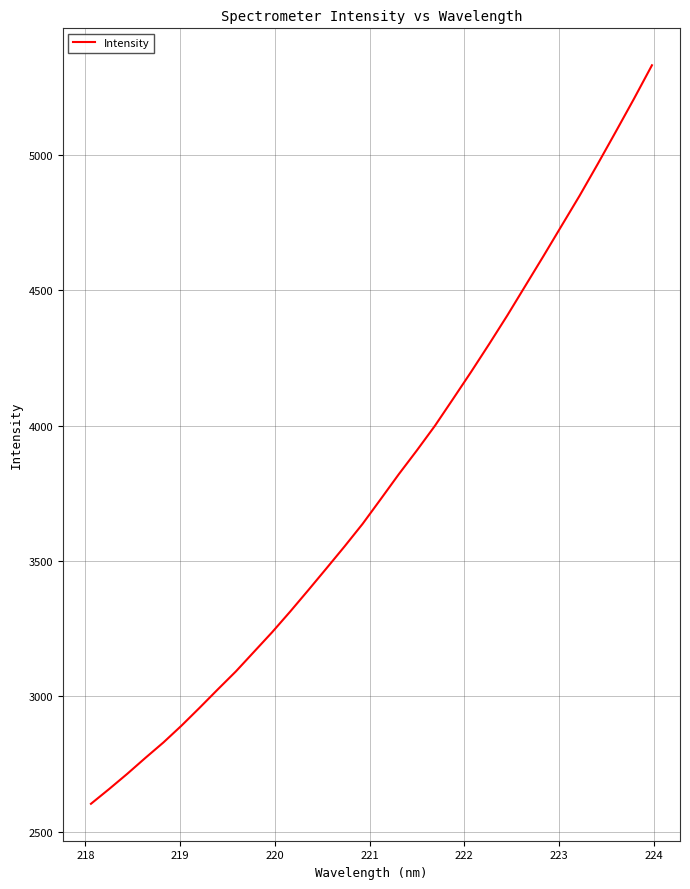

What is the greatest value displayed?

5330.0